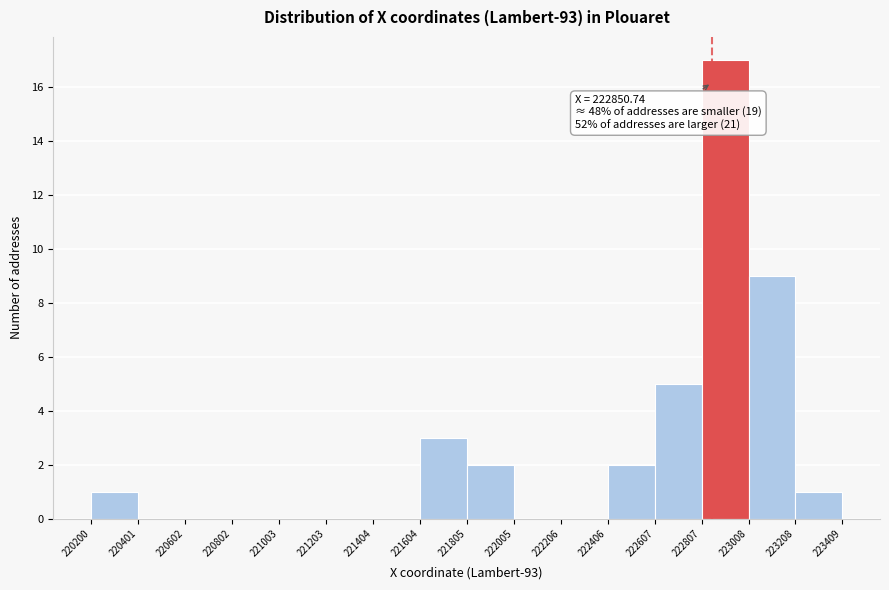

Over which range of the x-axis is the bar tallest?

222807 to 223008